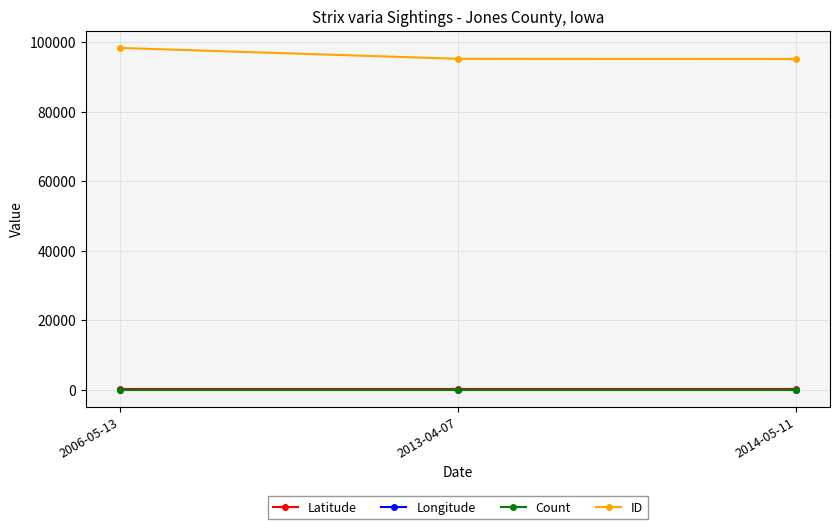

What is the maximum value shown in the chart?

98313.0